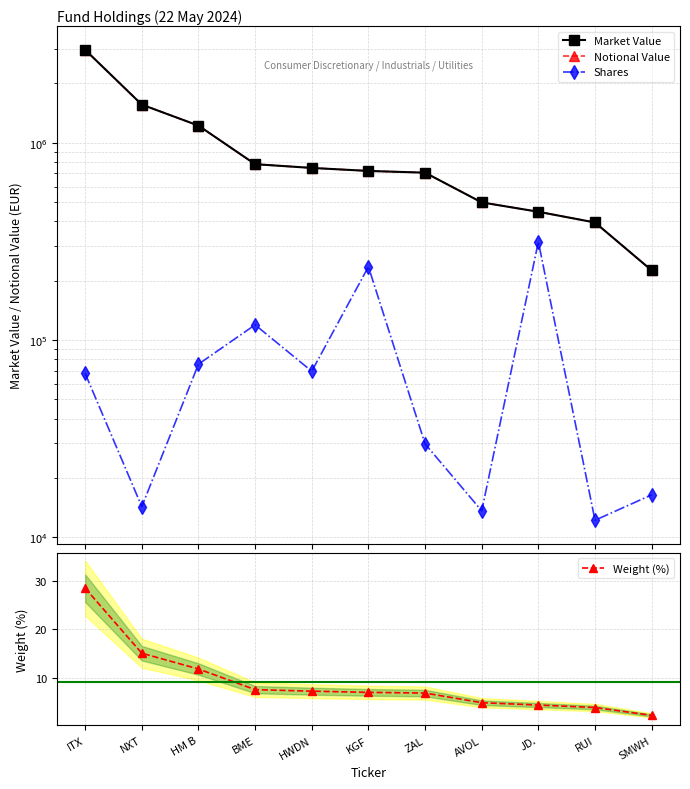

What is the sum of all Weight (%) values?

99.0